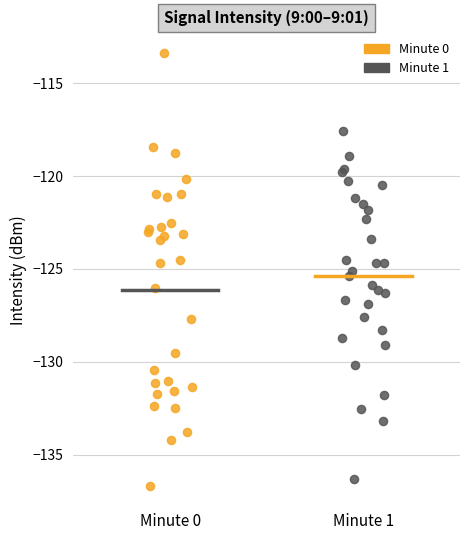

Which series has the largest Y range (max minus min)?

Minute 0